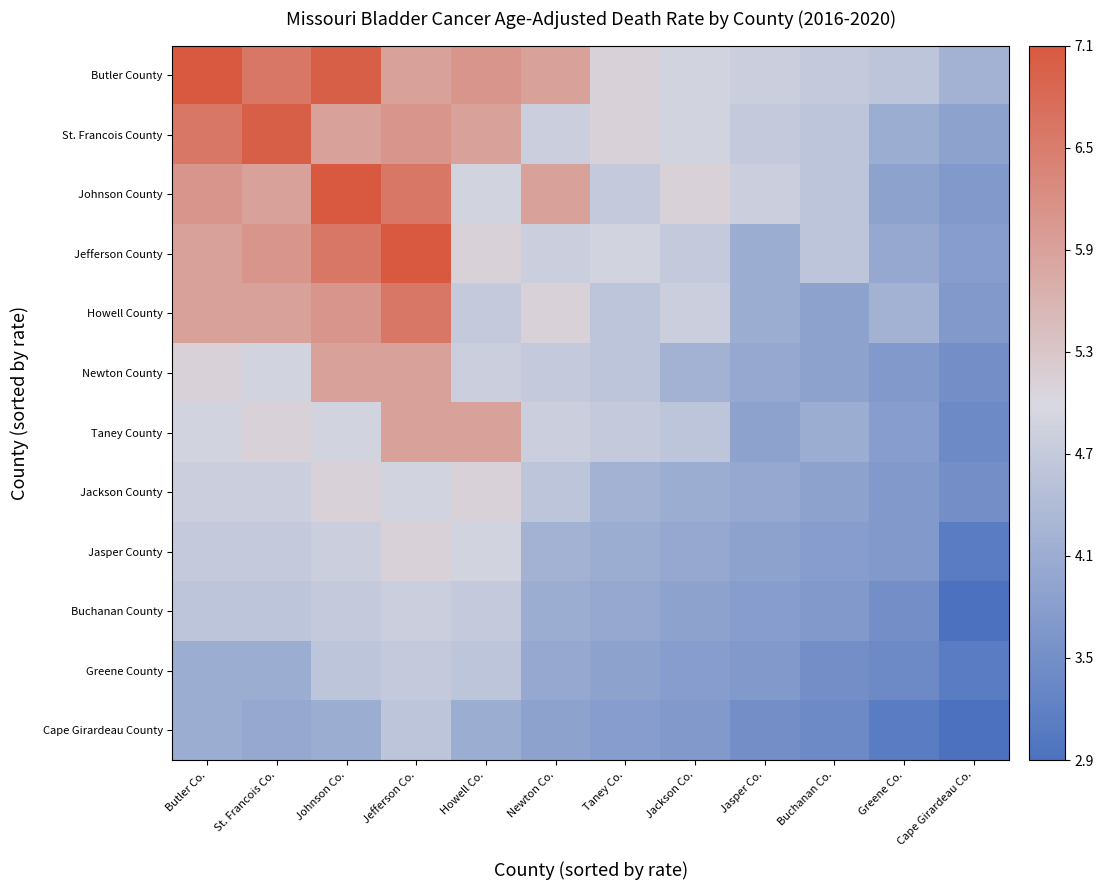

How many categories are shown in the chart?

12